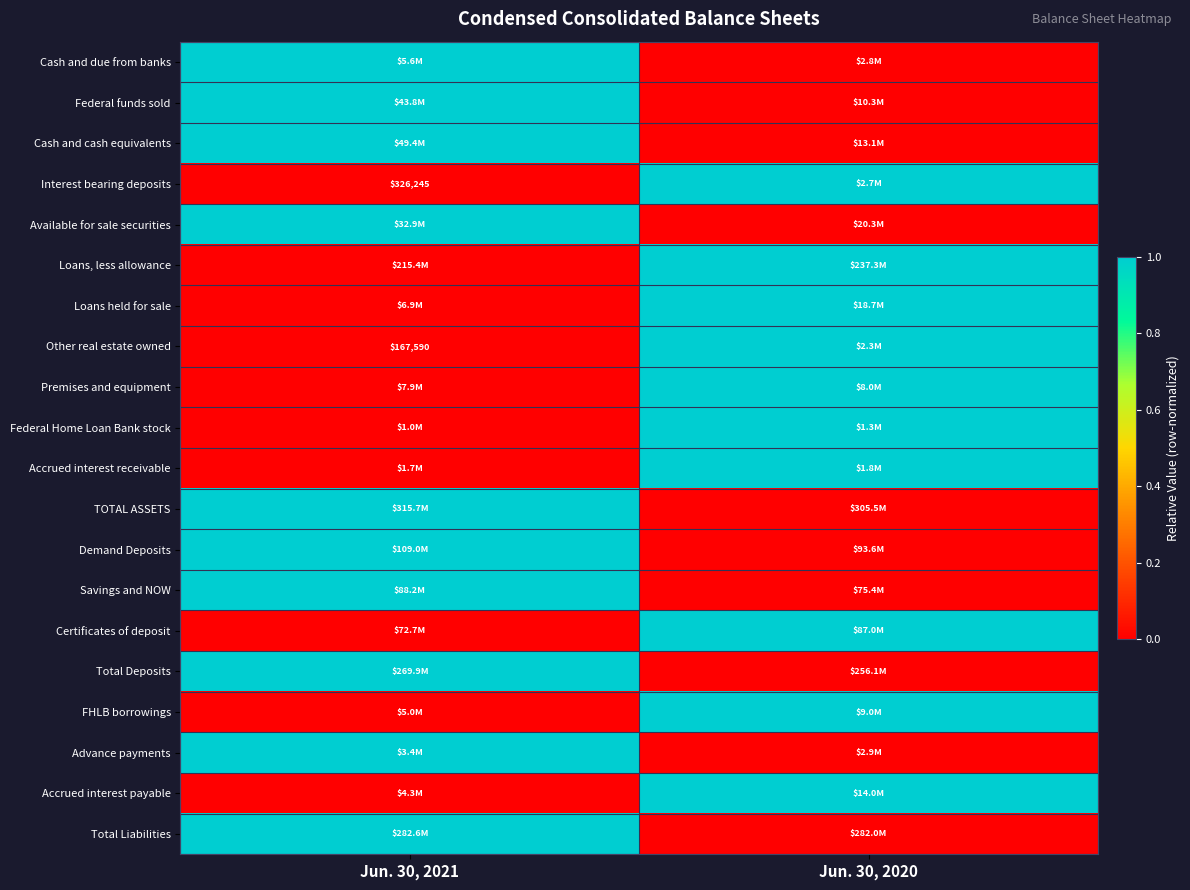

True or false: Other real estate owned has a value of 167590 at Jun. 30, 2021.

True